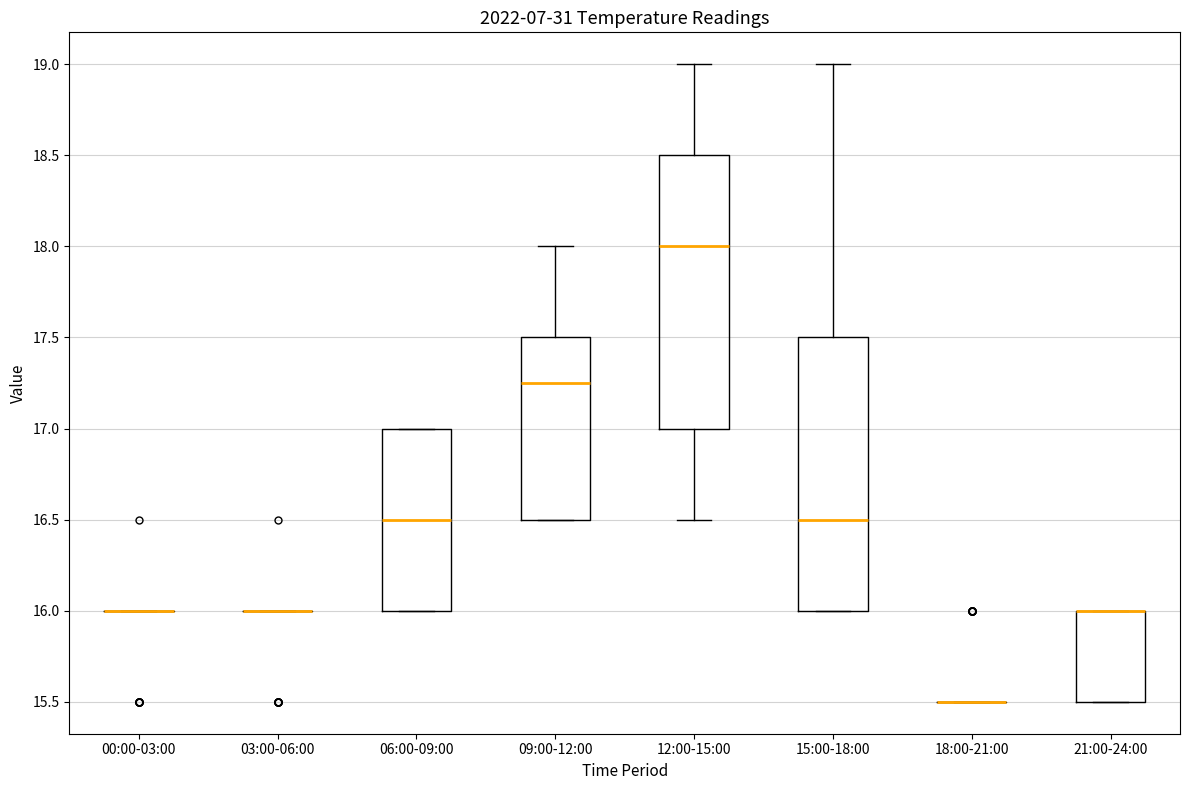

Reading left to right, read every box against the y-axis: the position of its median line, the range the box covers, and the ends of its whiskers. The values are not printed on the chart, so give them approximately, as read against the axis.

00:00-03:00: box collapsed to a line at 16.00, whiskers 16.00 to 16.00
03:00-06:00: box collapsed to a line at 16.00, whiskers 16.00 to 16.00
06:00-09:00: median 16.50, box 16.00 to 17.00, whiskers 16.00 to 17.00
09:00-12:00: median 17.25, box 16.50 to 17.50, whiskers 16.50 to 18.00
12:00-15:00: median 18.00, box 17.00 to 18.50, whiskers 16.50 to 19.00
15:00-18:00: median 16.50, box 16.00 to 17.50, whiskers 16.00 to 19.00
18:00-21:00: box collapsed to a line at 15.50, whiskers 15.50 to 15.50
21:00-24:00: median 16.00 (drawn on the box's upper edge), box 15.50 to 16.00, whiskers 15.50 to 16.00